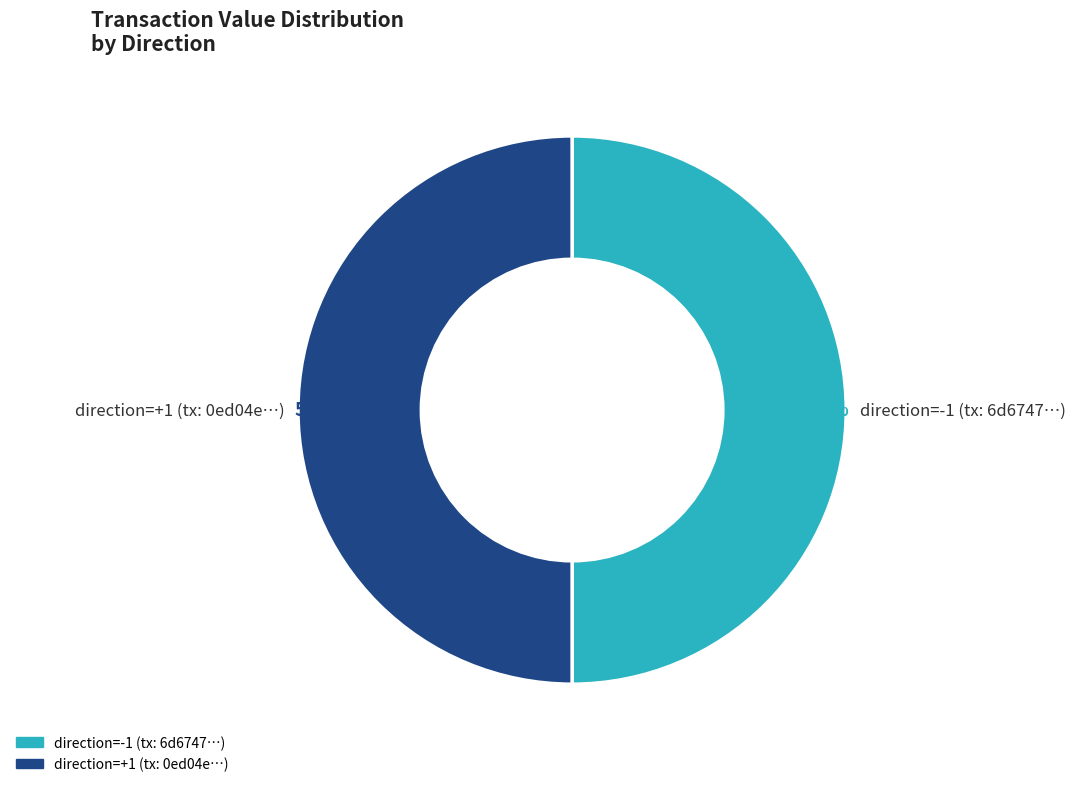

To the nearest percent, what is the average slice percentage?

50%